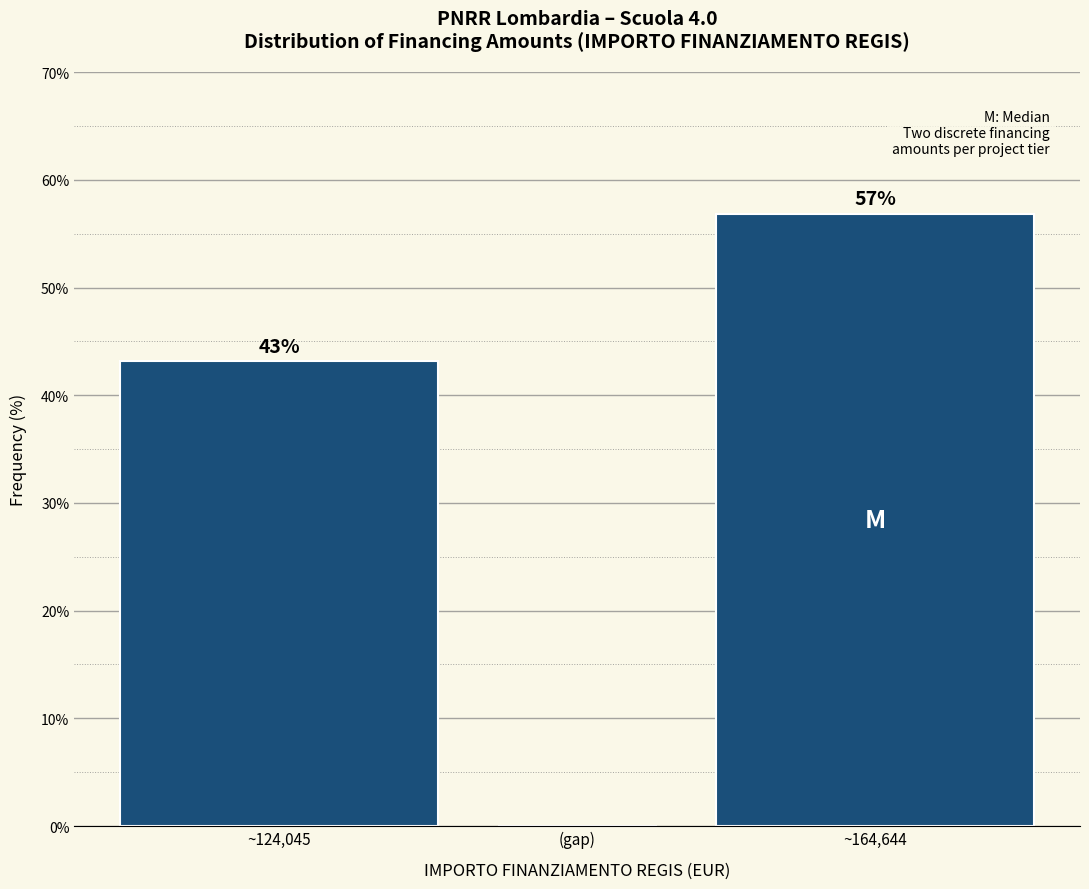

The chart shows a value of 43.2 at ~124,045. True or false?

True